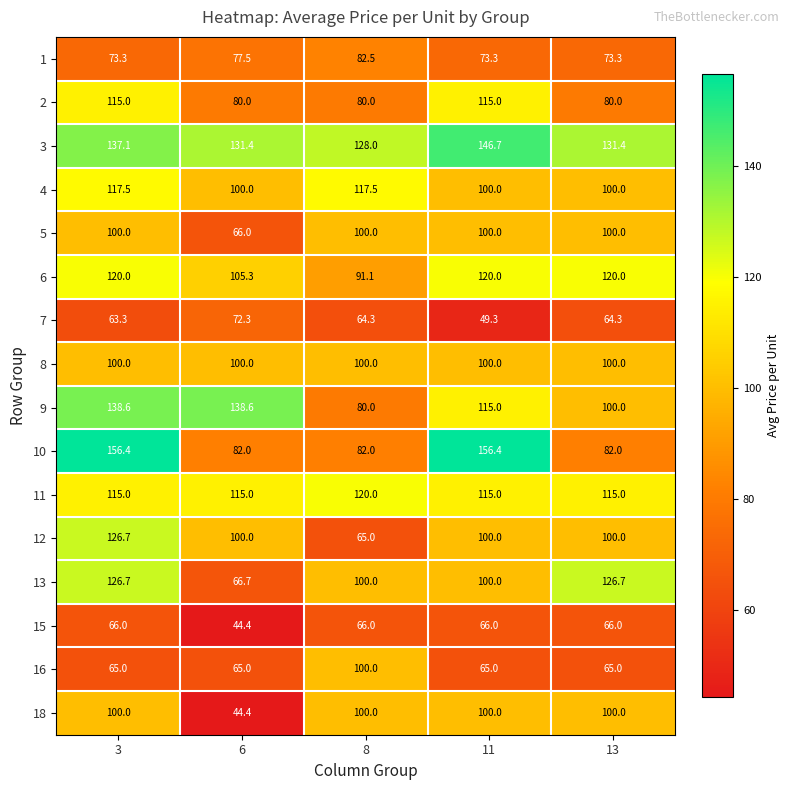

What is the difference between the maximum and minimum values in the 12 series?

61.7